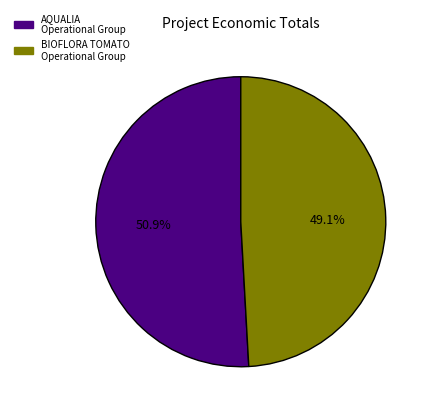

Is it true that AQUALIA Operational Group is 51% of the pie?

True